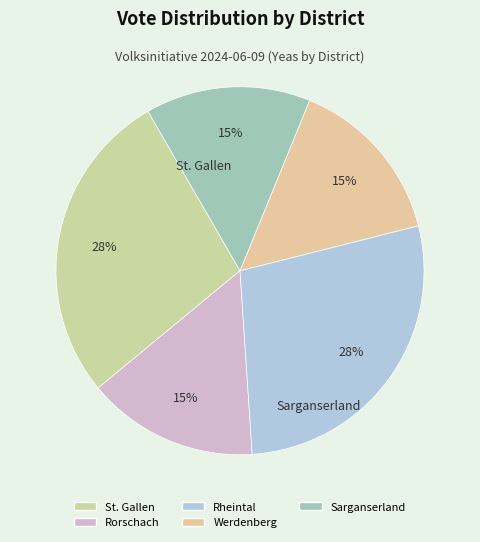

True or false: Rorschach accounts for 6% of the total.

False